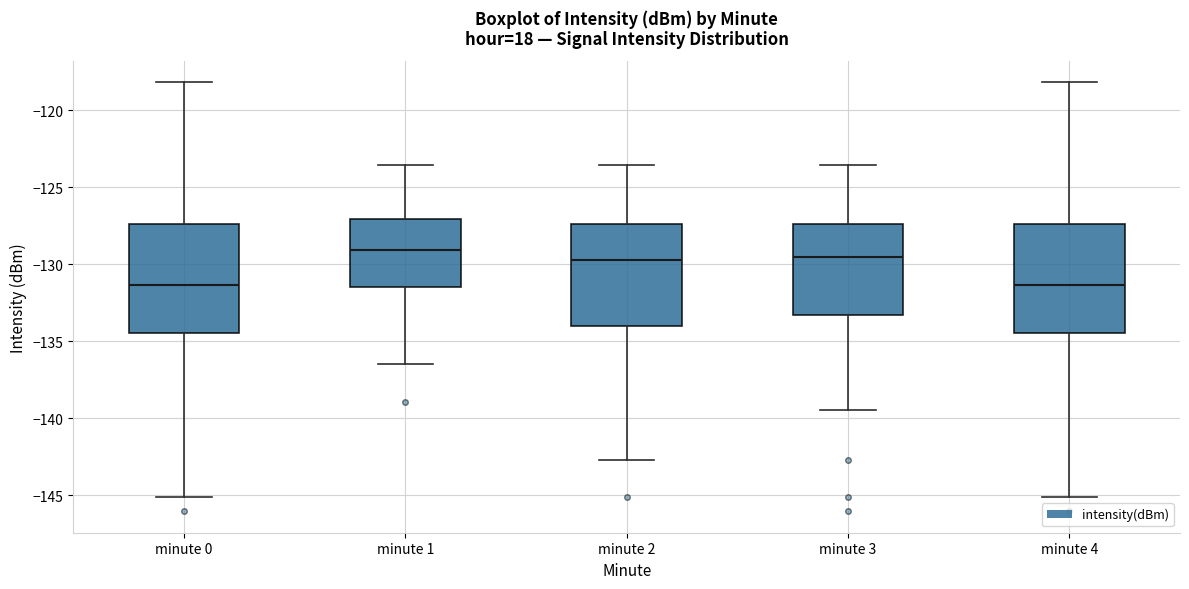

Reading left to right, transcribe this box plot: for each box, give where its median line is, the range the box spans, and where its two whiskers end, as read against the y-axis. The values are not printed on the chart, so give them approximately, as read against the axis.

minute 0: median -131.5, box -134.5 to -127.5, whiskers -145.0 to -118.0
minute 1: median -129.0, box -131.5 to -127.0, whiskers -136.5 to -123.5
minute 2: median -129.5, box -134.0 to -127.5, whiskers -142.5 to -123.5
minute 3: median -129.5, box -133.5 to -127.5, whiskers -139.5 to -123.5
minute 4: median -131.5, box -134.5 to -127.5, whiskers -145.0 to -118.0